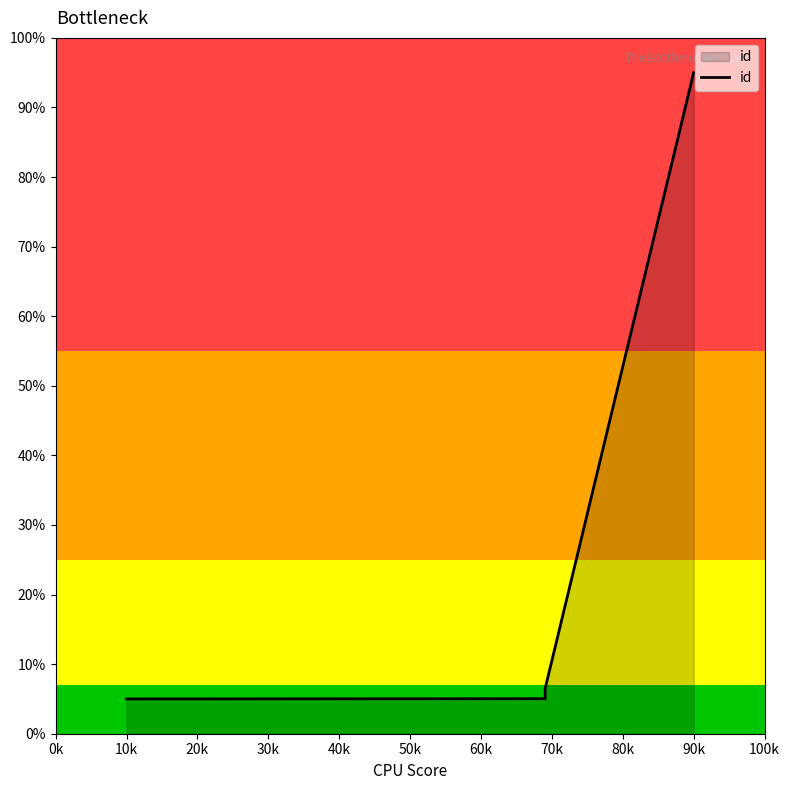

What is the difference between the maximum and minimum values?

90.0